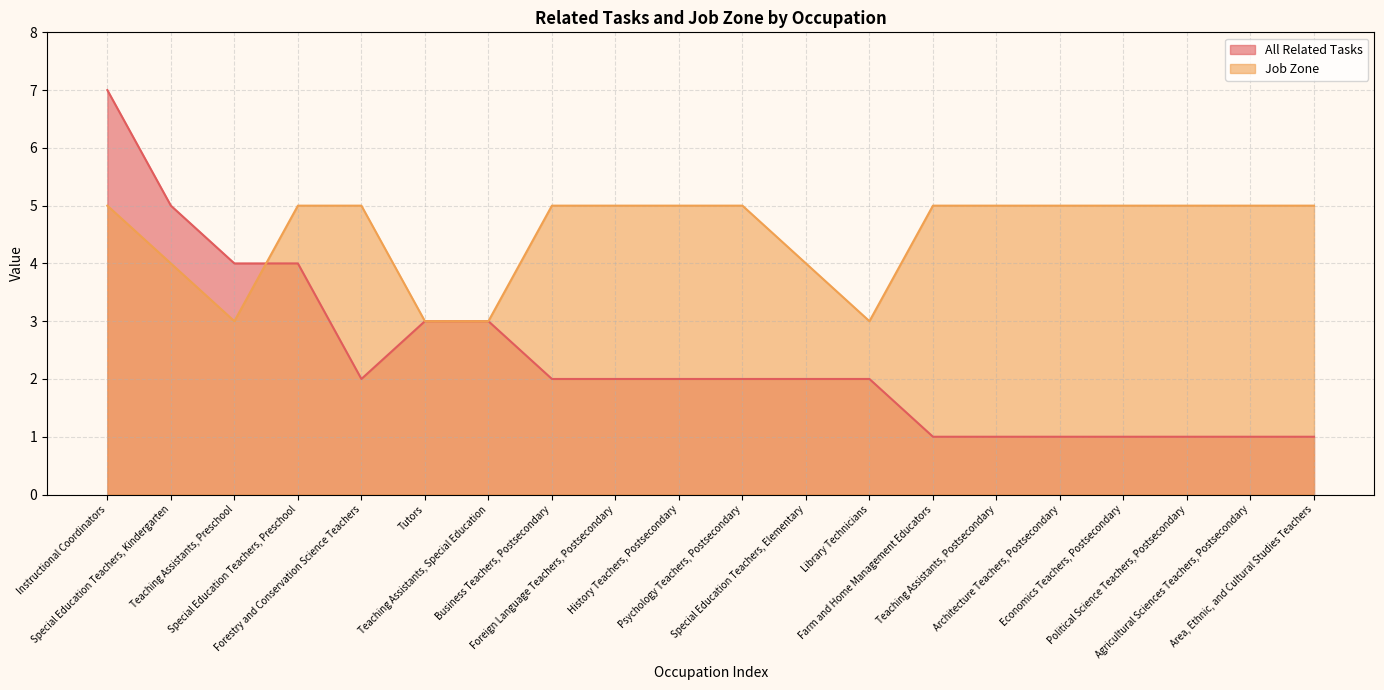

Does the chart display data point markers on the line(s)?

No